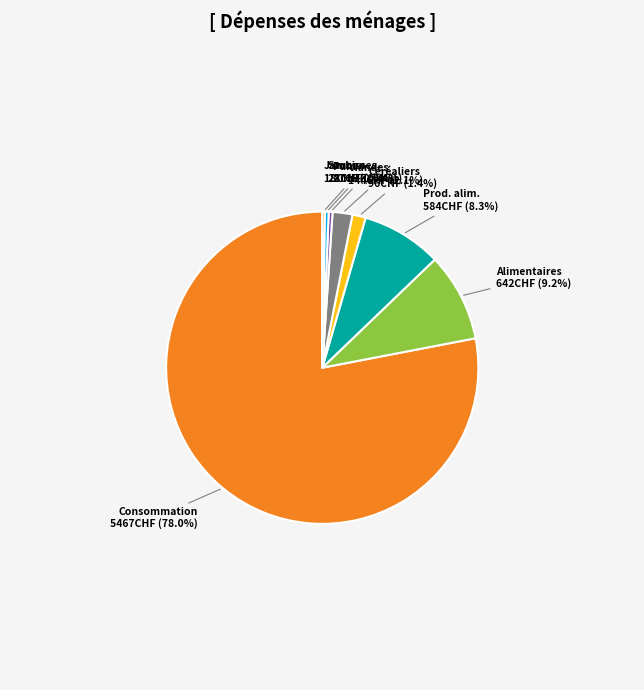

Is there a majority slice in this chart?

Yes